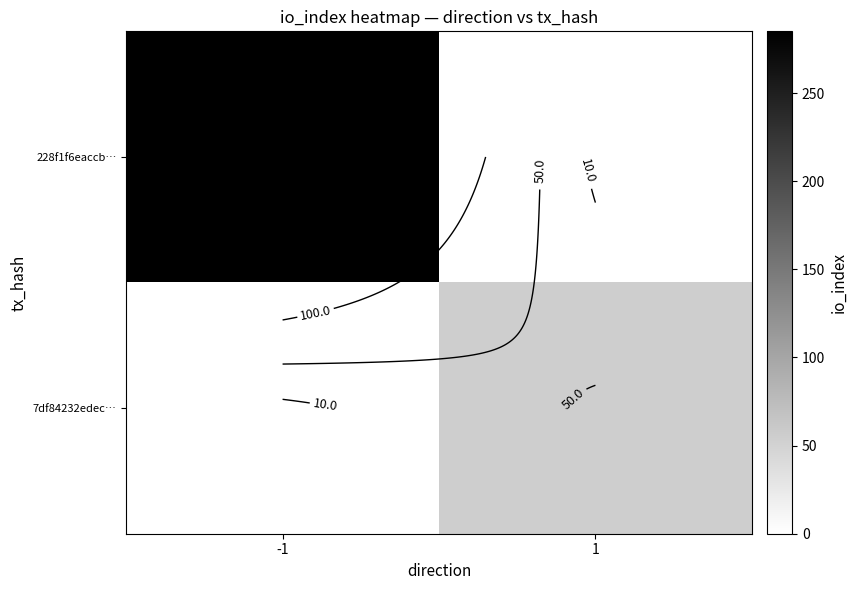

Rank the series by their maximum value, from lowest to highest.

7df84232edec…, 228f1f6eaccb…